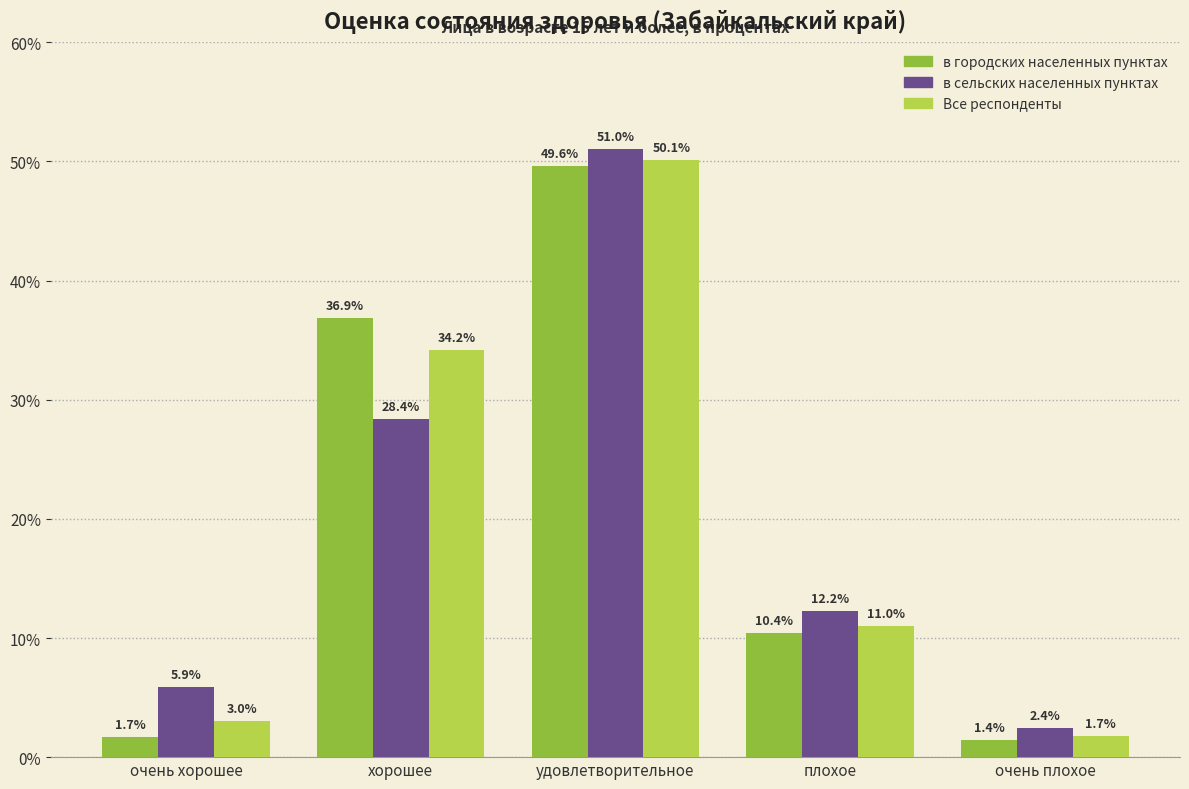

Are the bars horizontal?

No